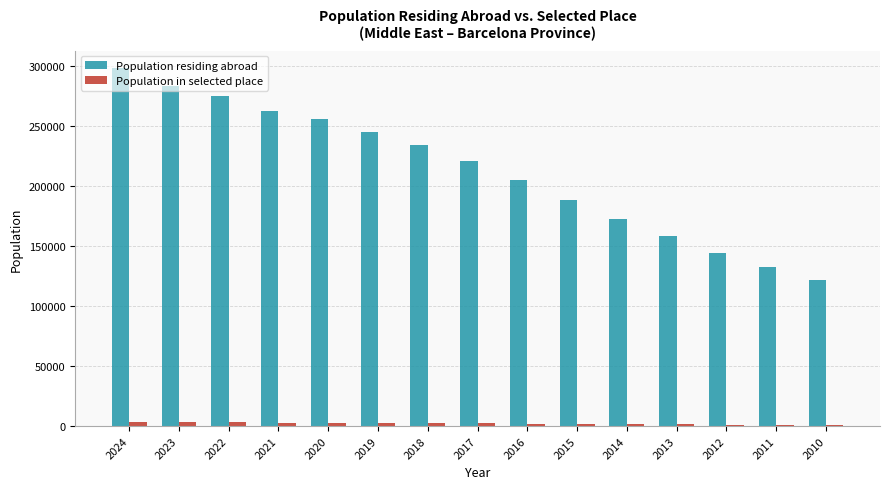

How many data points does each series have?

15